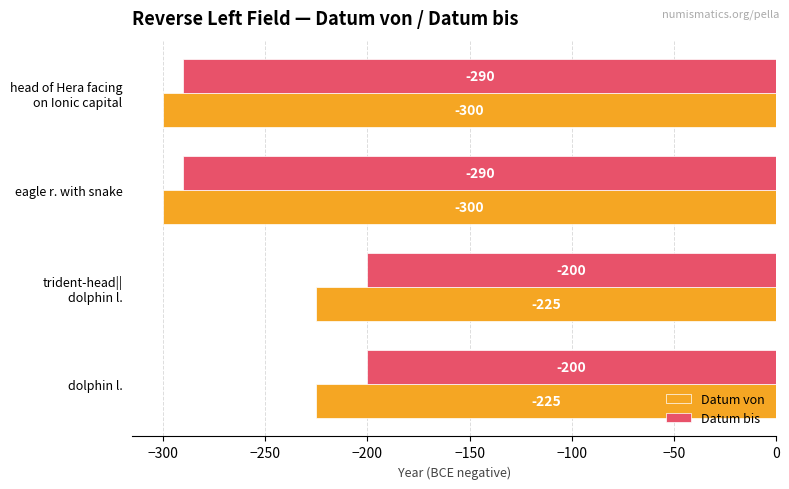

List the series in order of their overall mean, lowest first.

Datum von, Datum bis